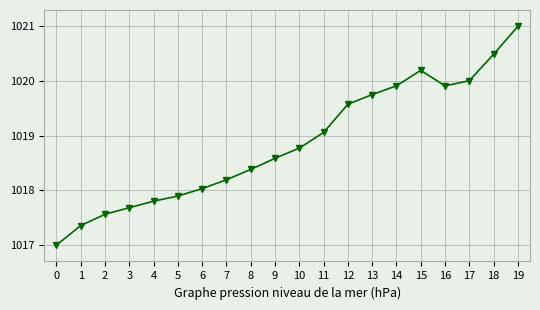

How many lines are shown in the chart?

1